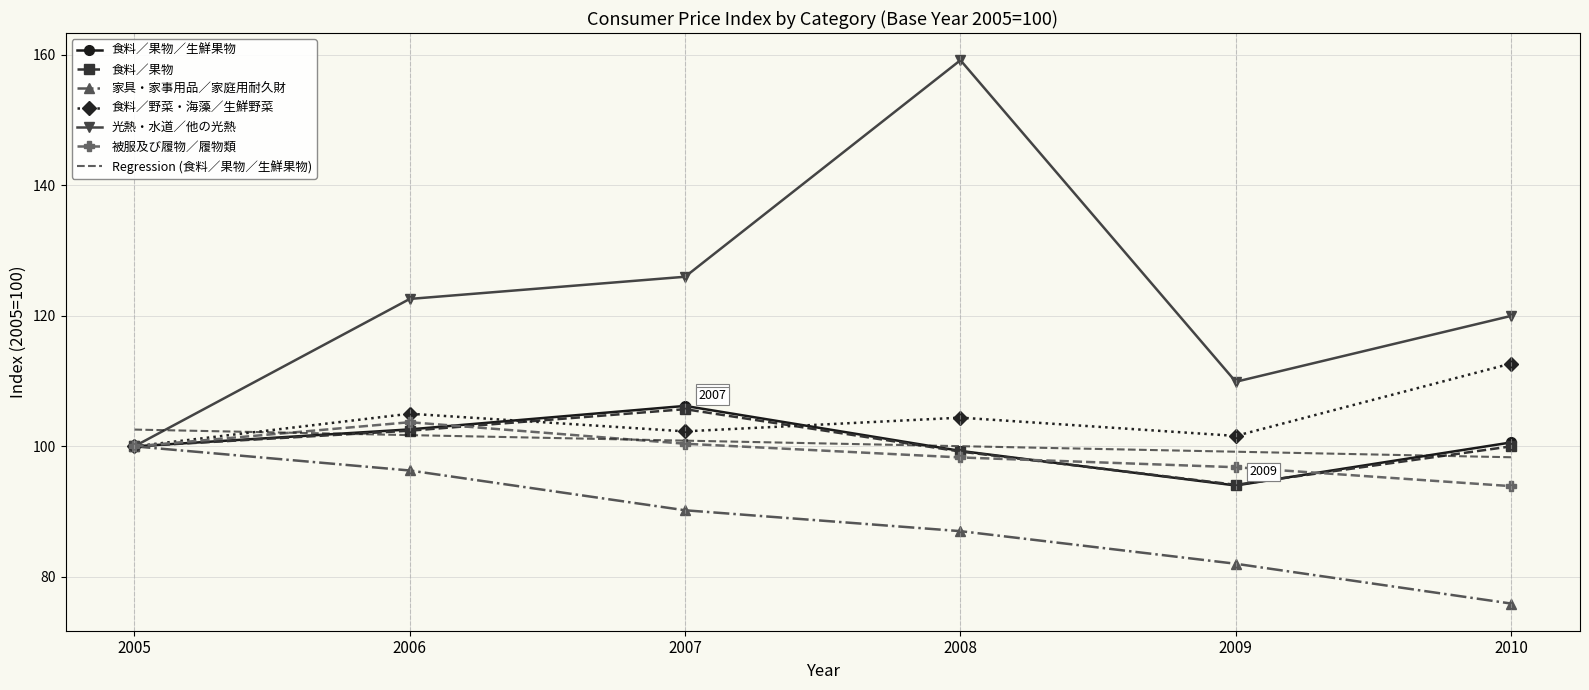

True or false: 家具・家事用品／家庭用耐久財 has more than 0 points higher than both neighbors.

False